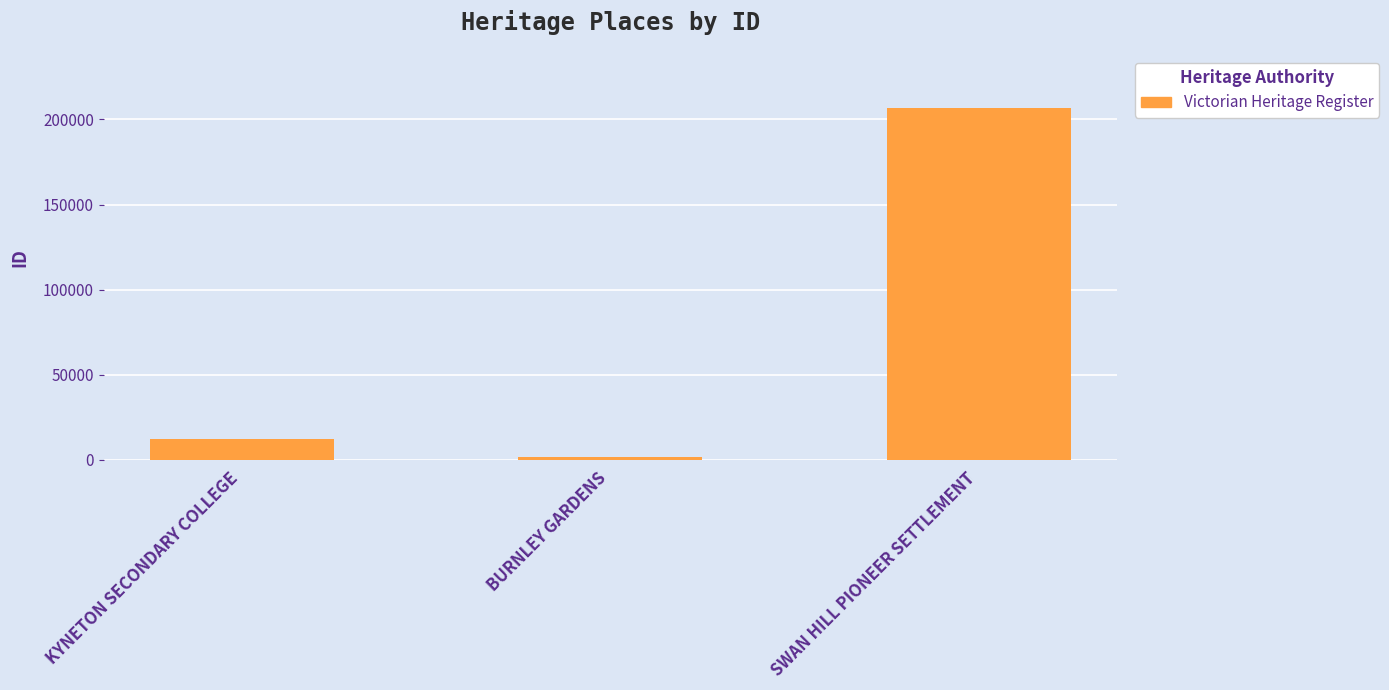

How many bars are there in total?

3